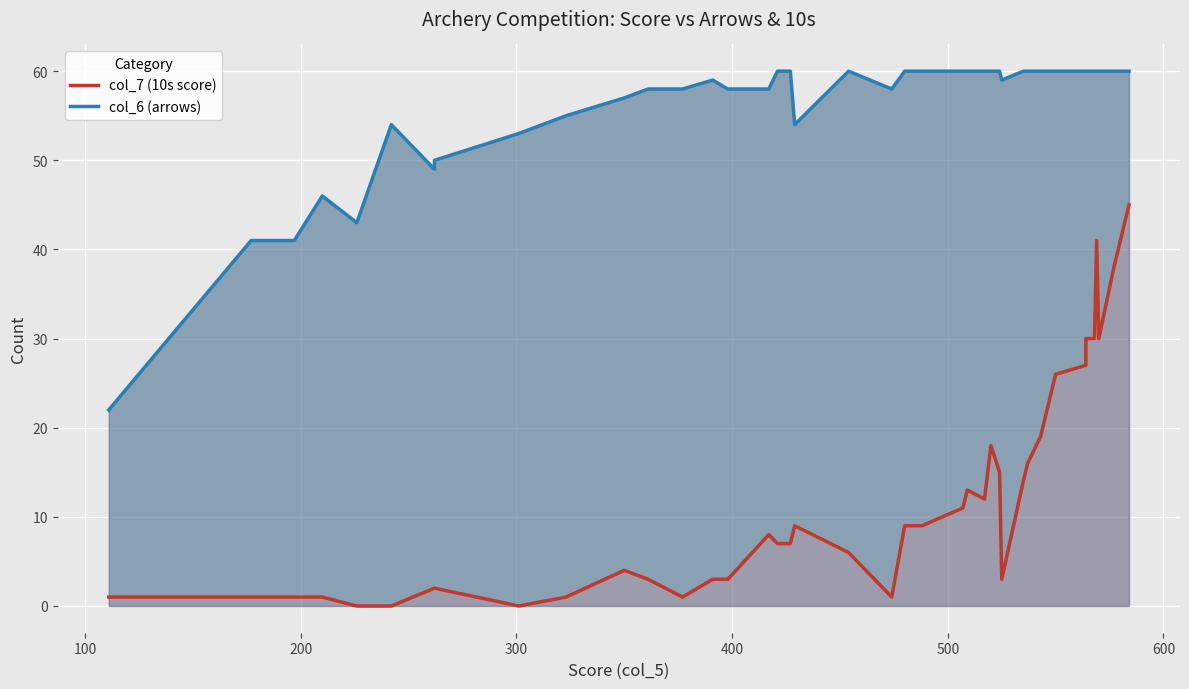

Count the number of data series in this chart.

2